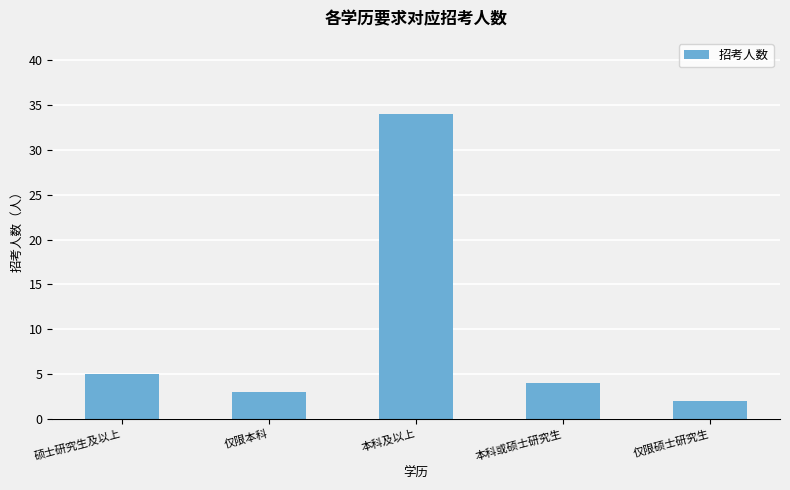

What is the sum of all values?

48